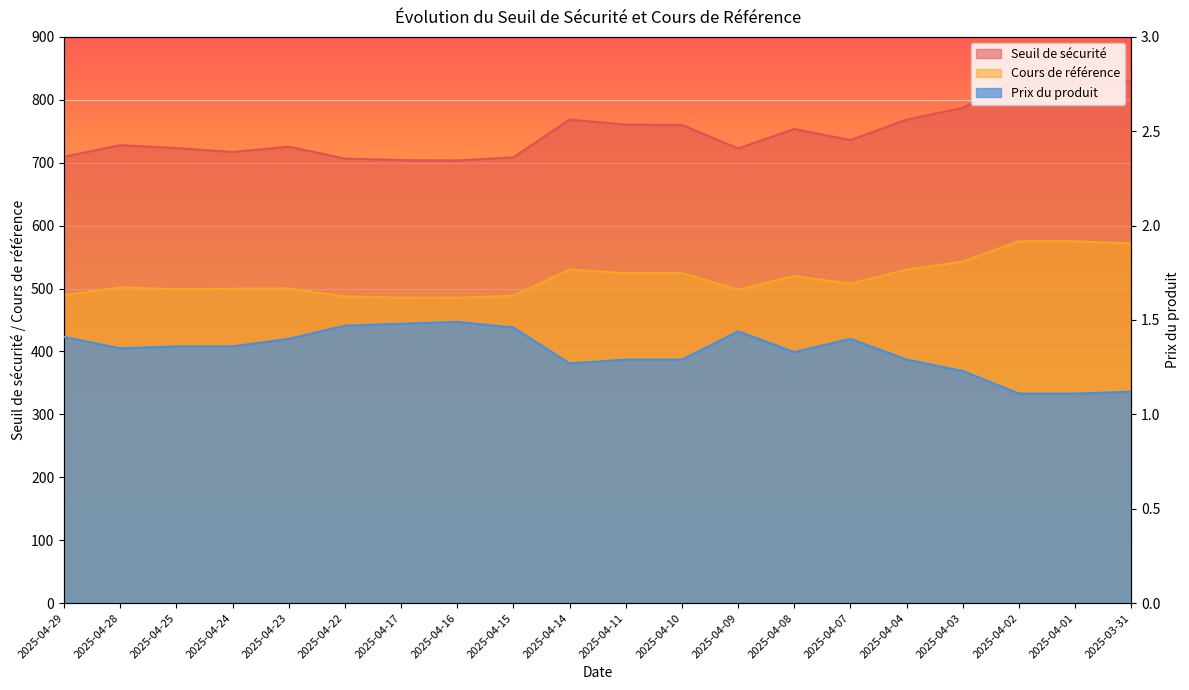

At how many categories does at least one series exceed 412?

20